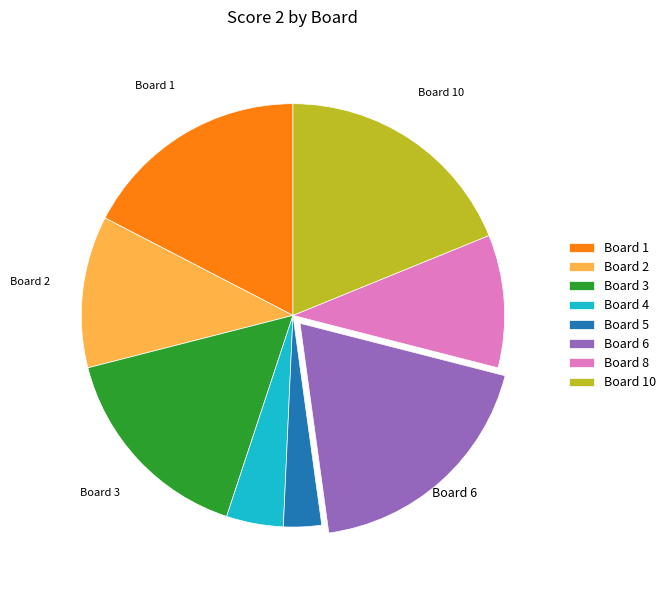

Count the number of slices in the pie.

8